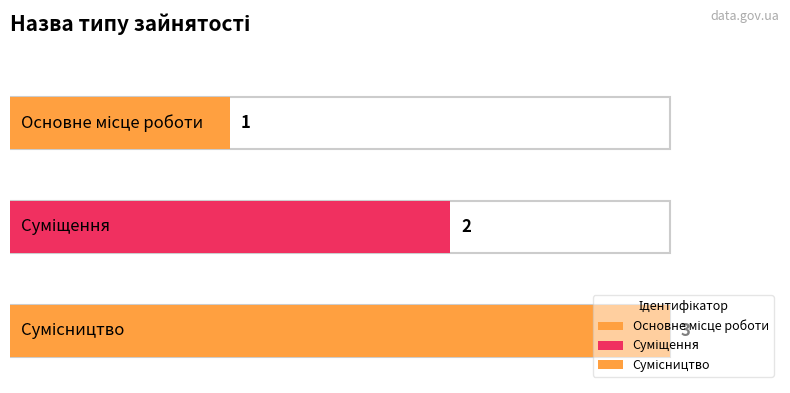

List the labels in order of value, largest first.

Сумісництво, Суміщення, Основне місце роботи